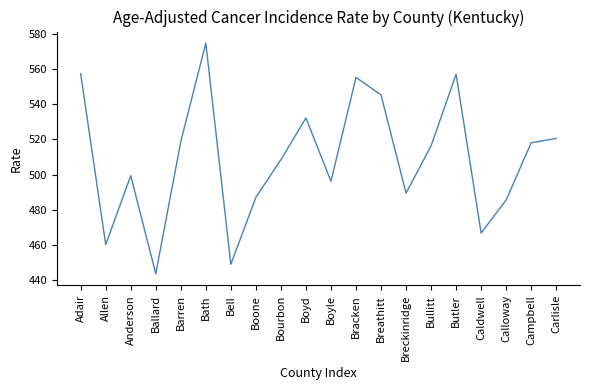

Does the chart have visible grid lines?

No